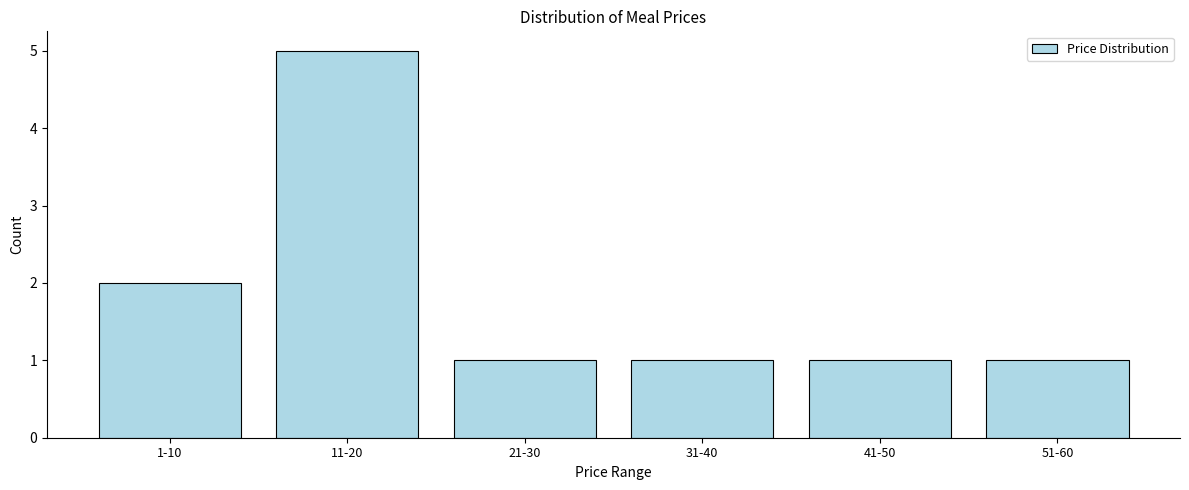

Reading left to right, what are all the values shown in this chart?

2	5	1	1	1	1